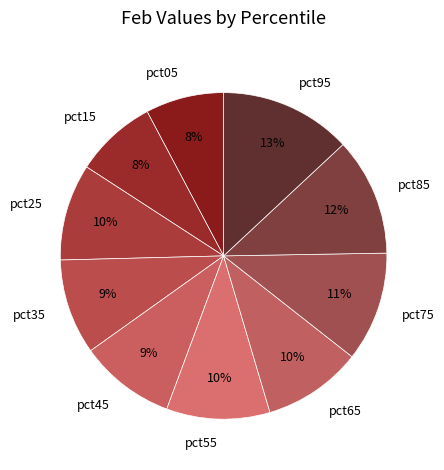

Which slice is the largest?

pct95